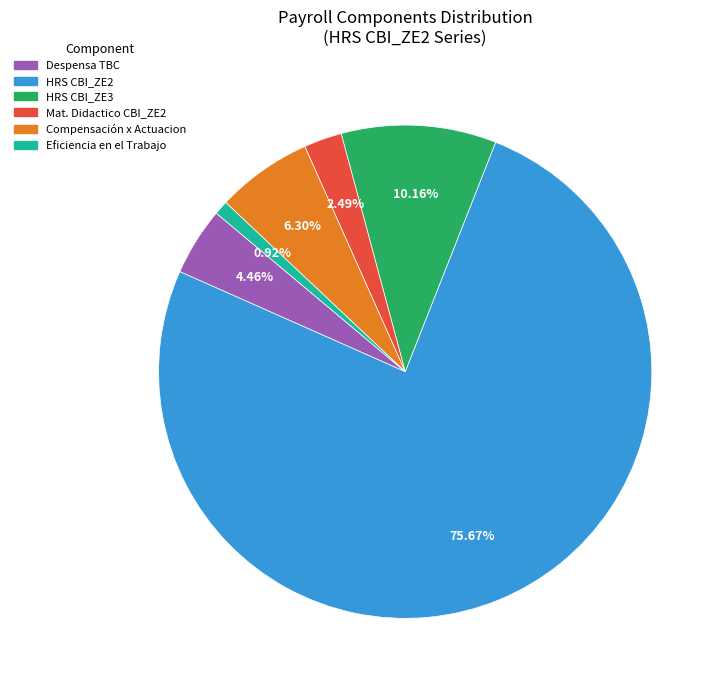

Is there a majority slice in this chart?

Yes